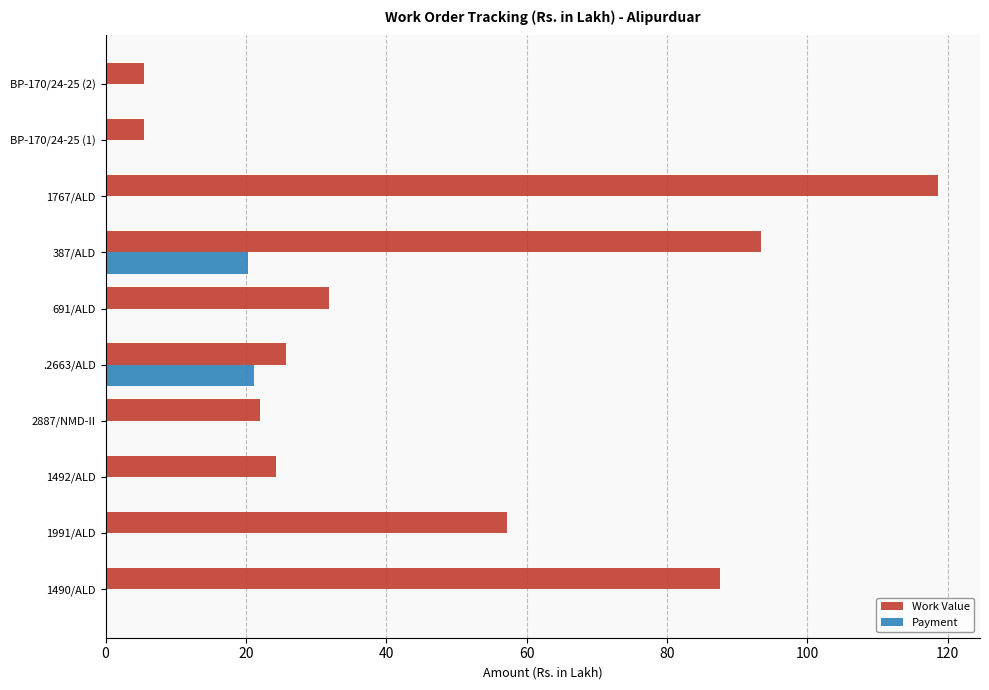

What value does the Work Value series have at .2663/ALD?

25.7